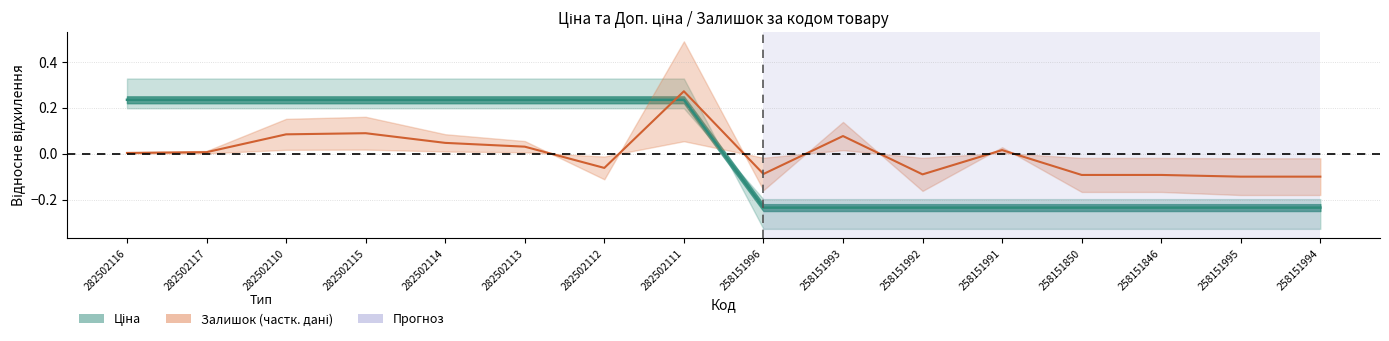

How many values are below zero?

7